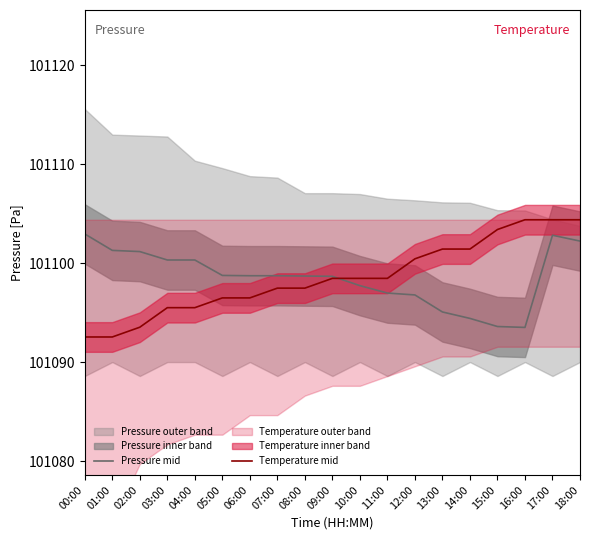

Which series has the largest total across all categories?

Pressure mid